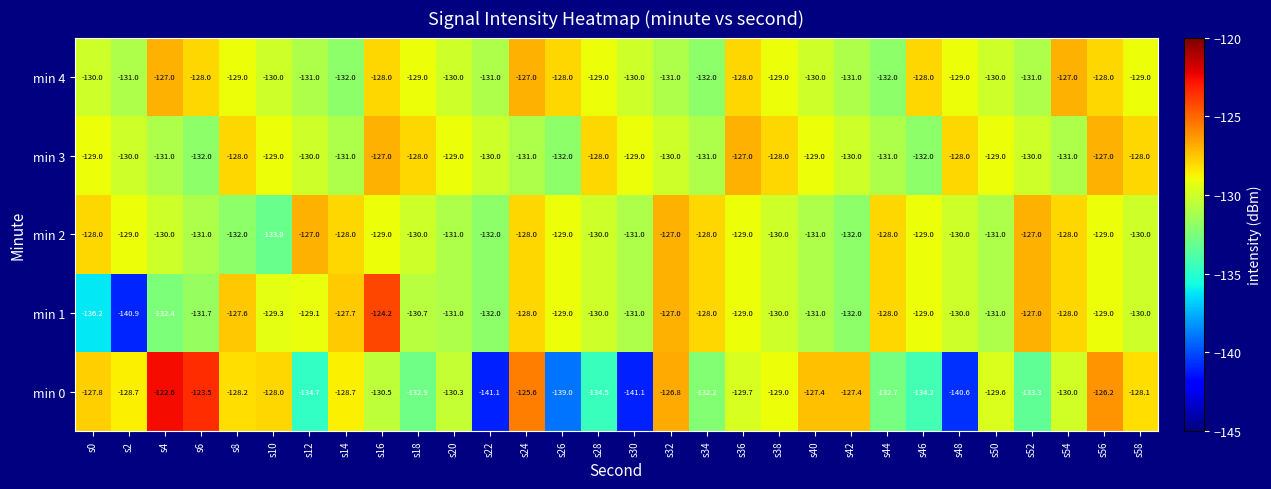

Read the min 0 value at s34.

-132.2